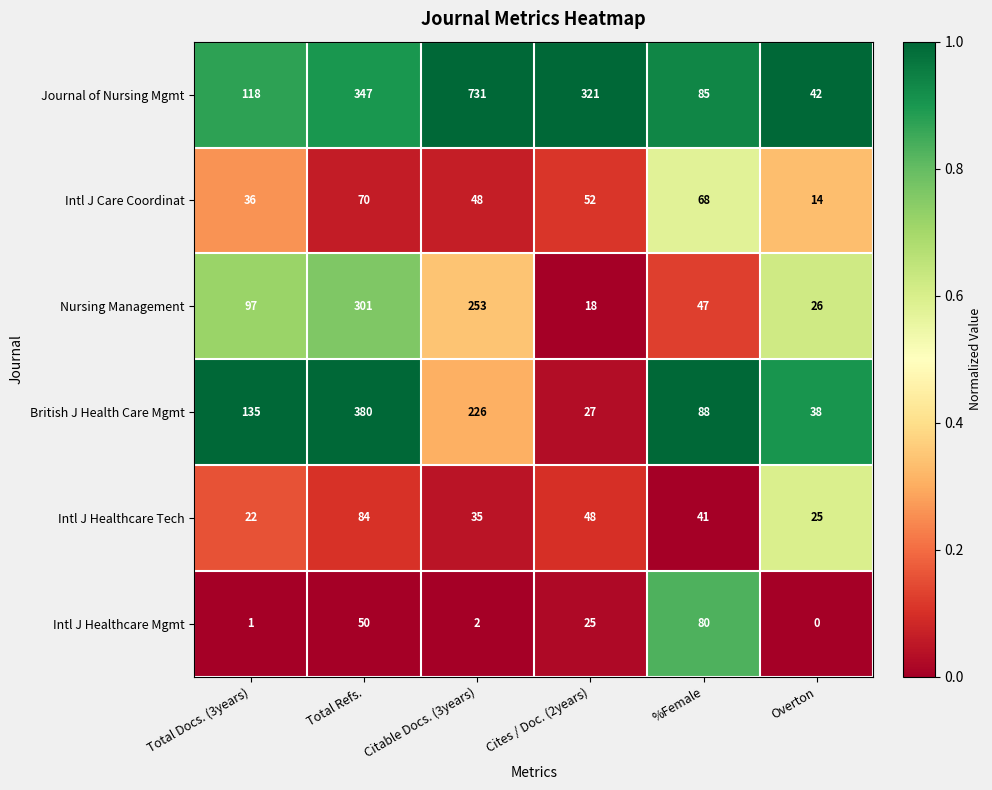

What is the minimum value for Intl J Care Coordinat?

14